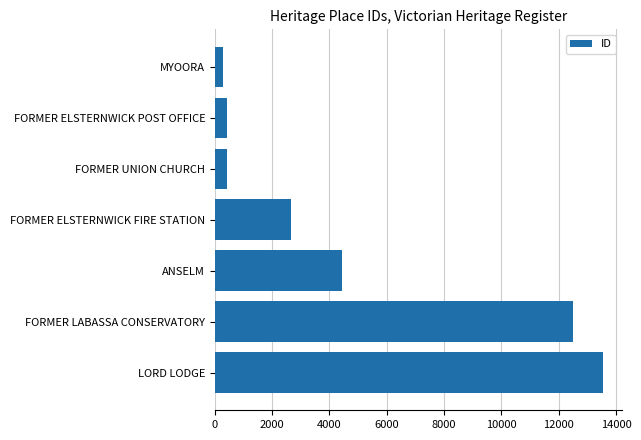

At which label is the value closest to 6903?

ANSELM